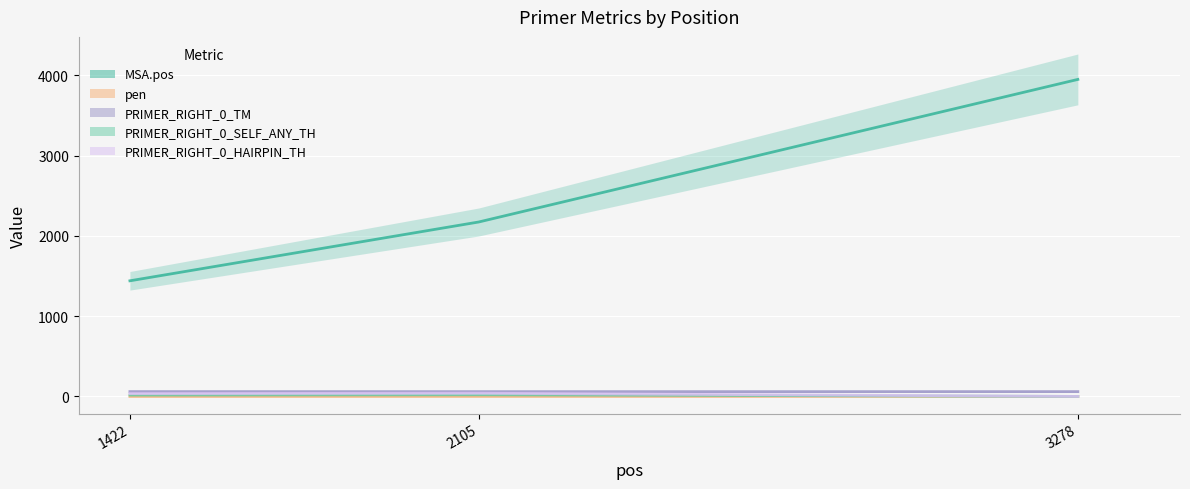

Which series has the widest spread of values?

MSA.pos